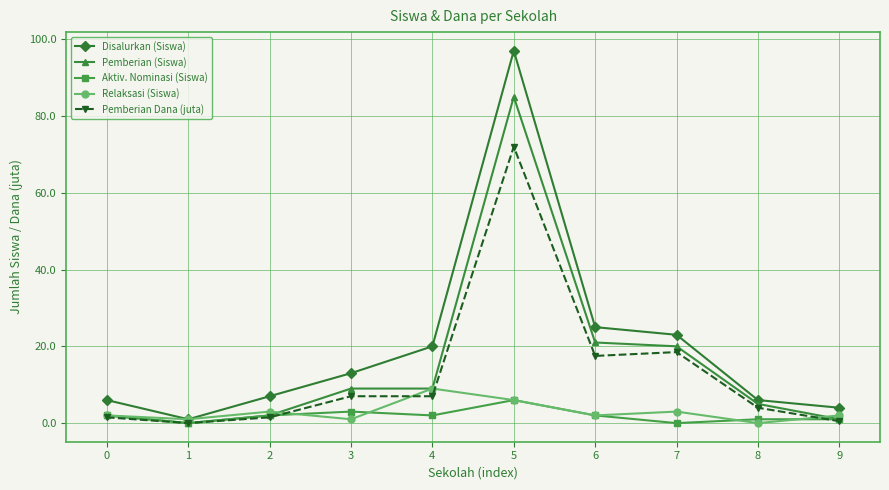

At which label is Pemberian (Siswa) closest to 42?

6